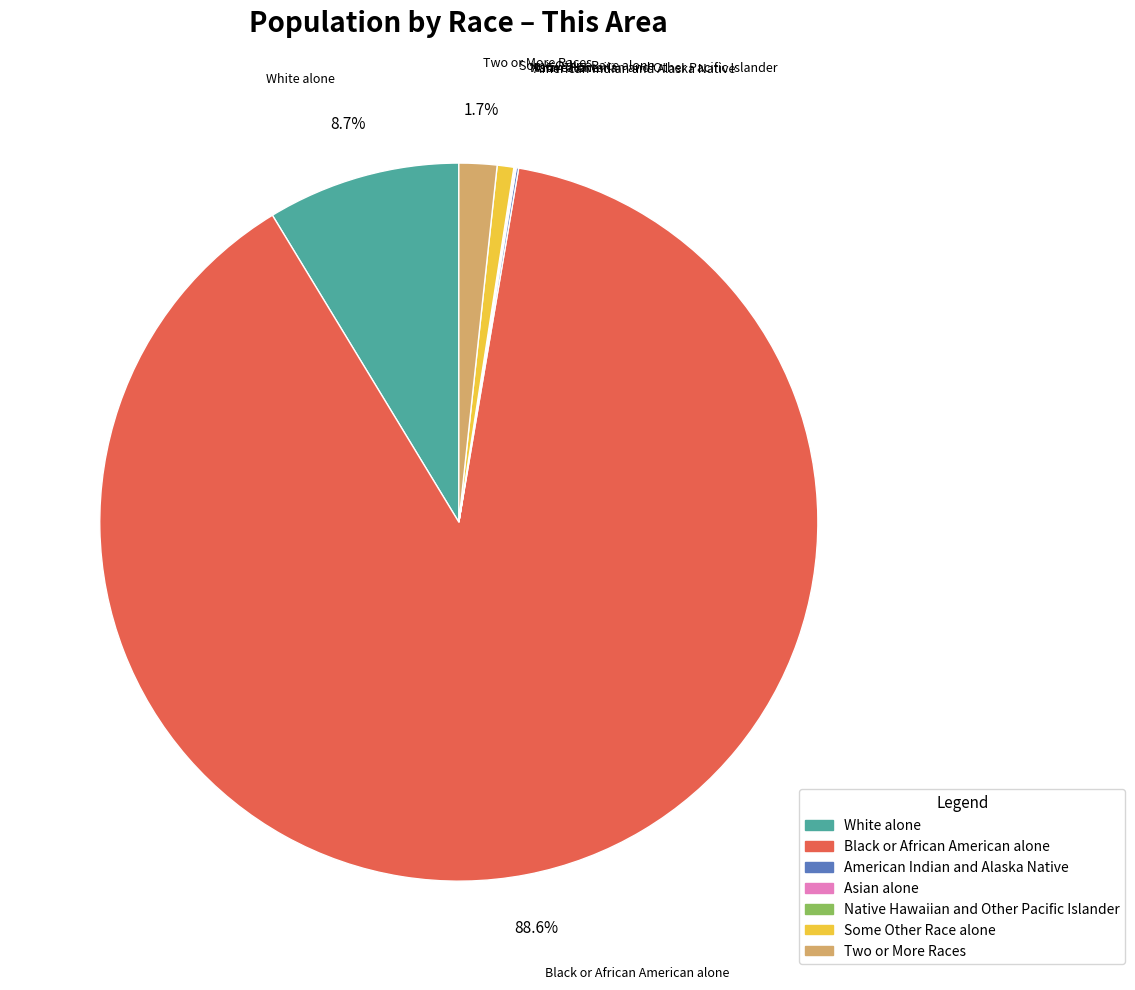

What percentage is the White alone slice, to the nearest percent?

9%